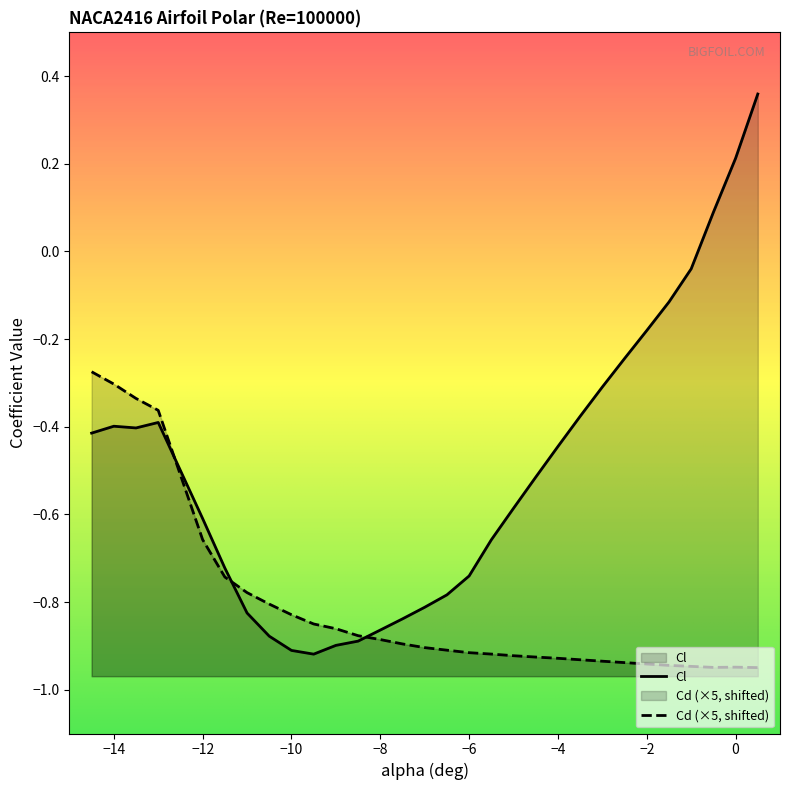

Rank the series by their average value, from highest to lowest.

Cl, Cd